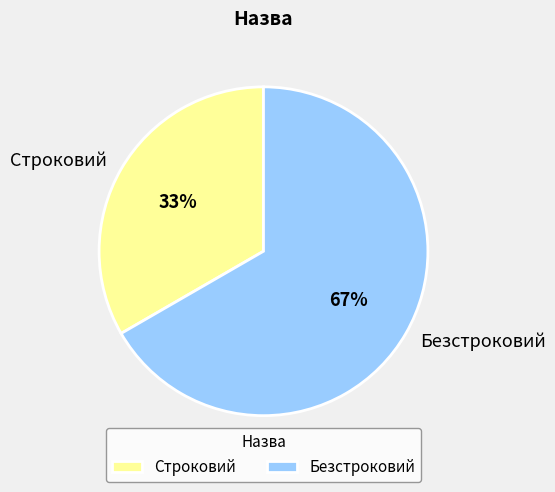

The Безстроковий slice represents 67% of the pie. True or false?

True